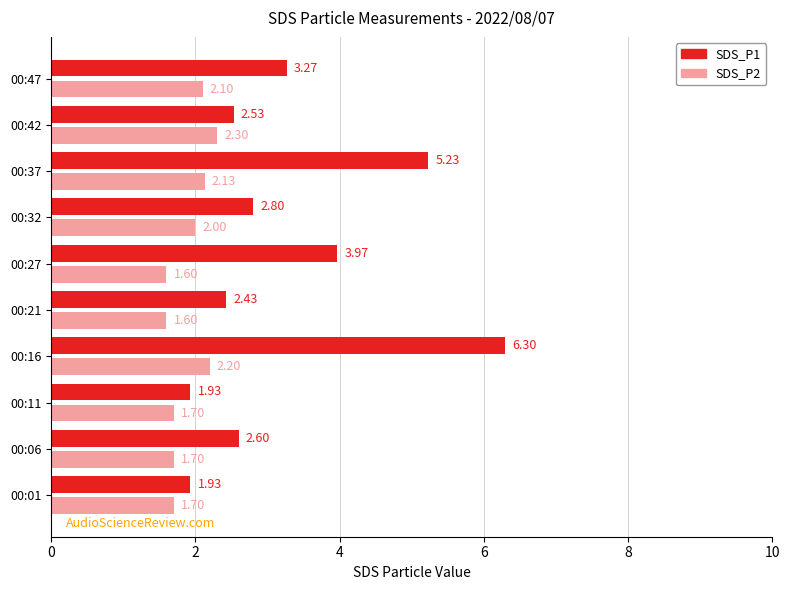

Rank the series by their maximum value, from lowest to highest.

SDS_P2, SDS_P1